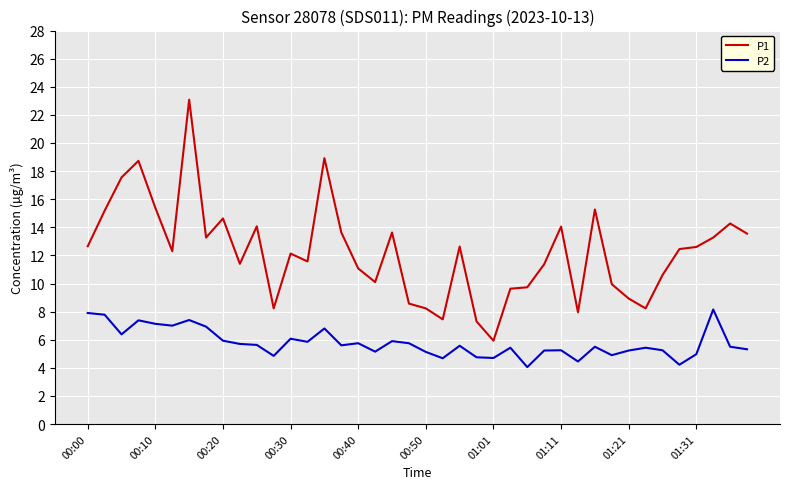

Which series has the largest total across all categories?

P1